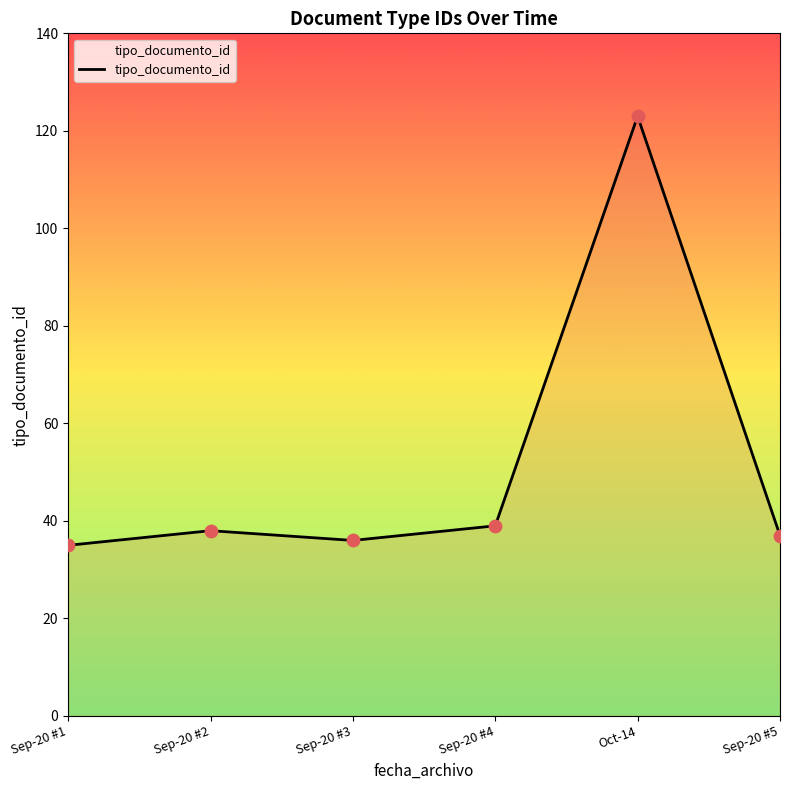

Between Sep-20 #2 and Sep-20 #3, which is larger?

Sep-20 #2